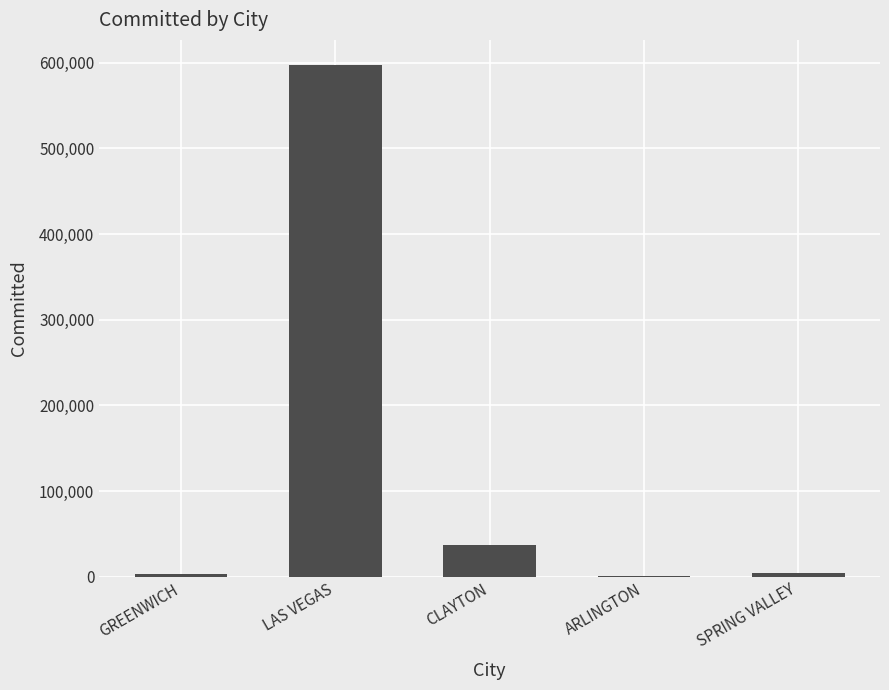

Is it true that the value at CLAYTON is 36469.3?

True